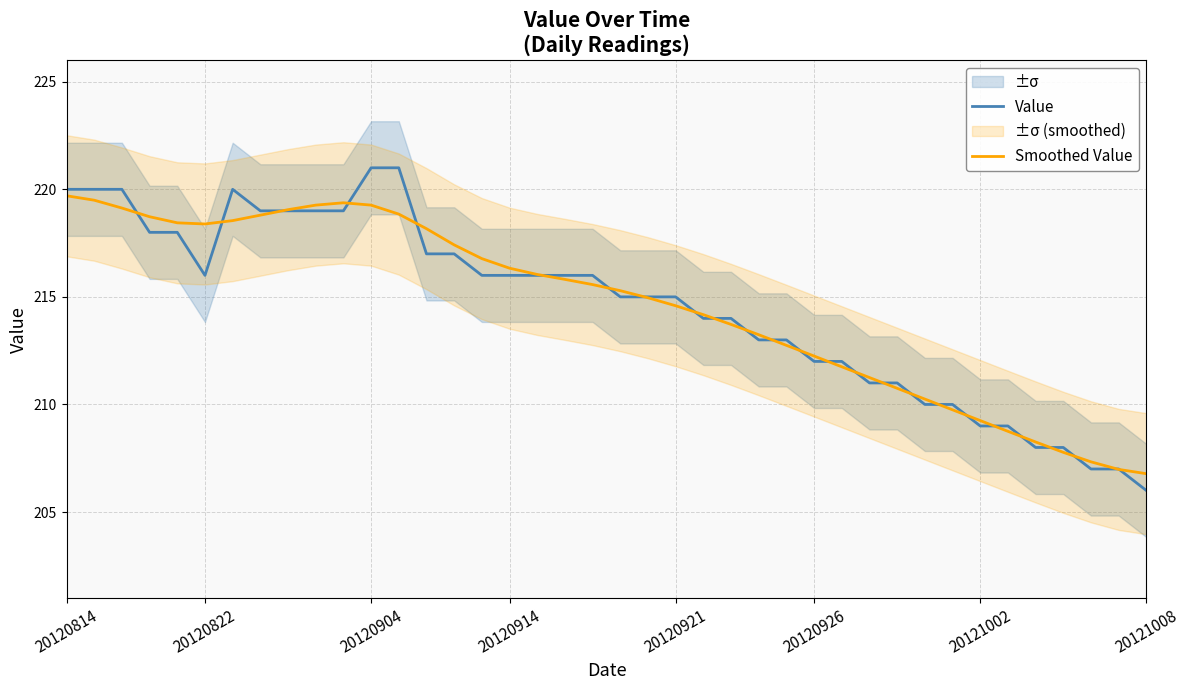

What is the lowest value of the Value series?

206.0